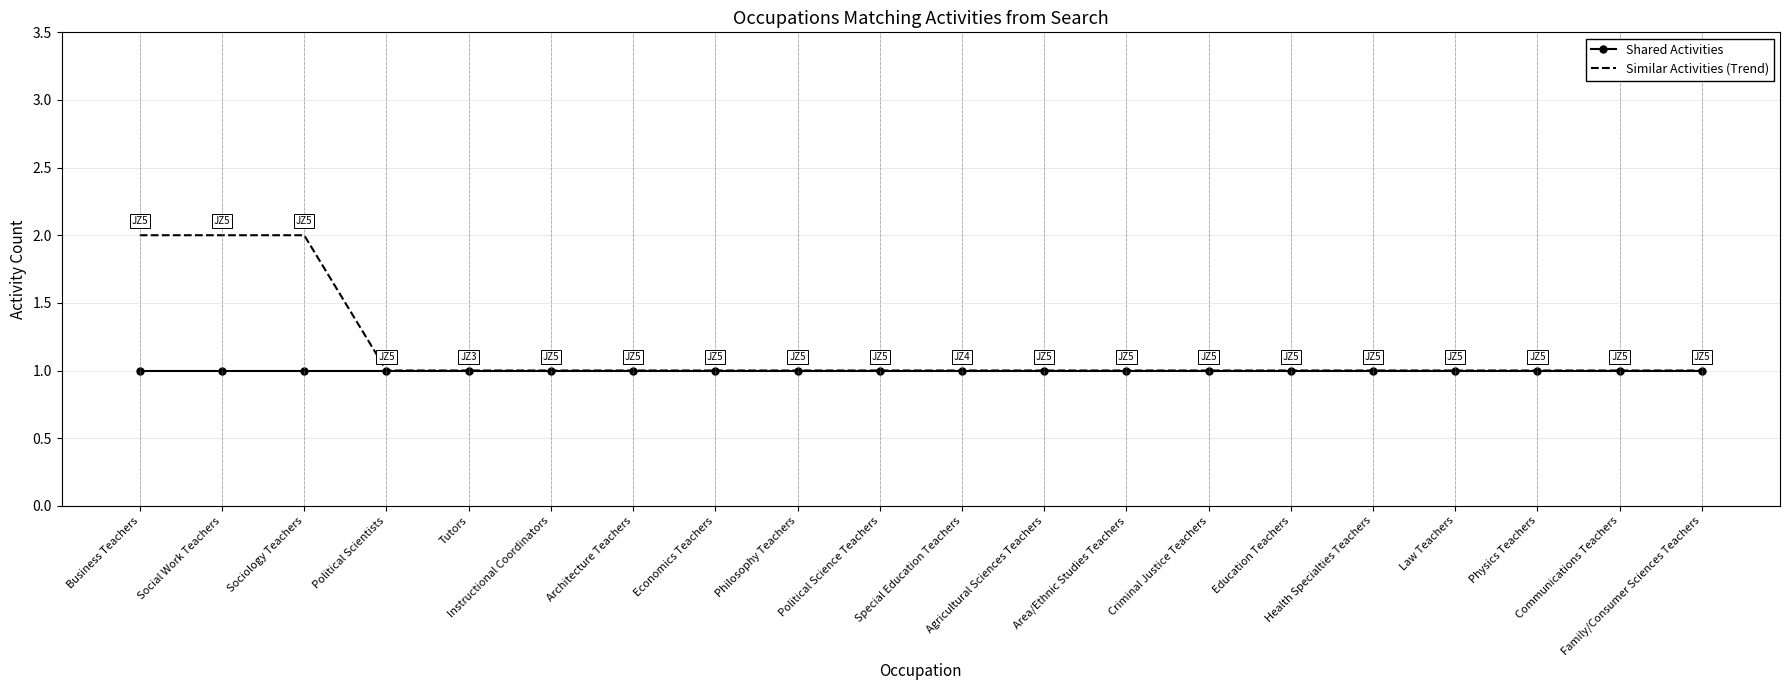

Which series has the largest total across all categories?

Similar Activities (Trend)